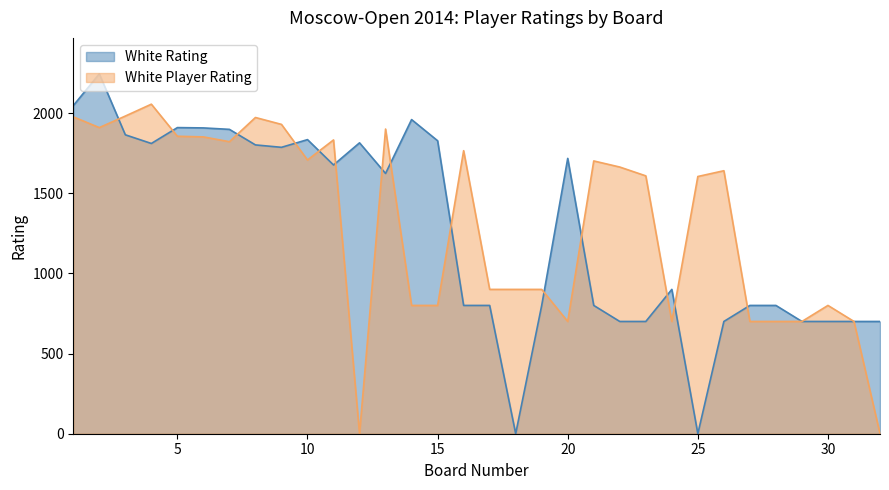

Where does the White Rating series first go above 1623?

1